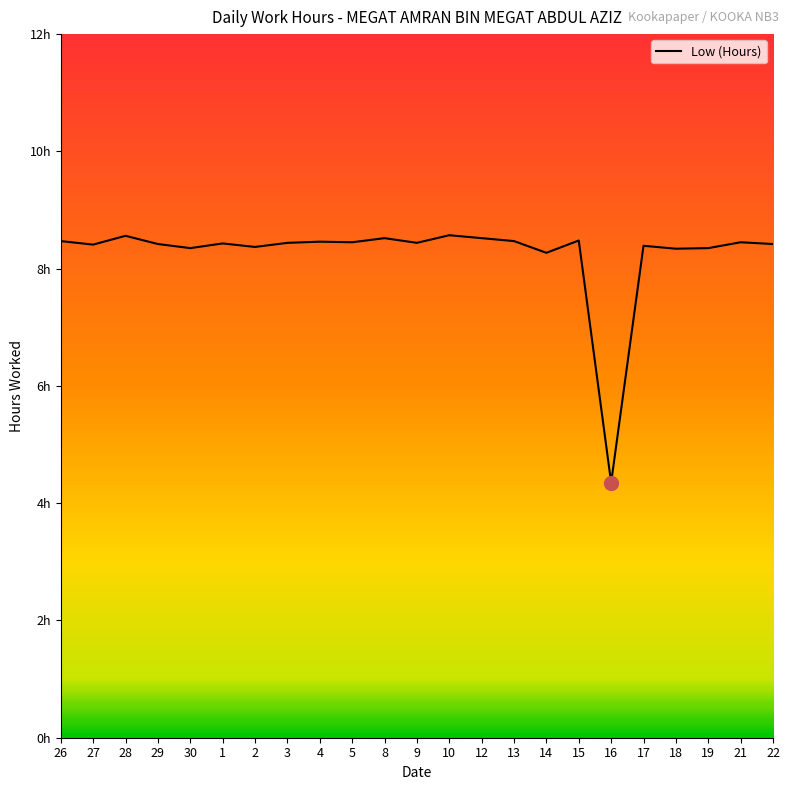

What is the approximate value at 2?

8.4